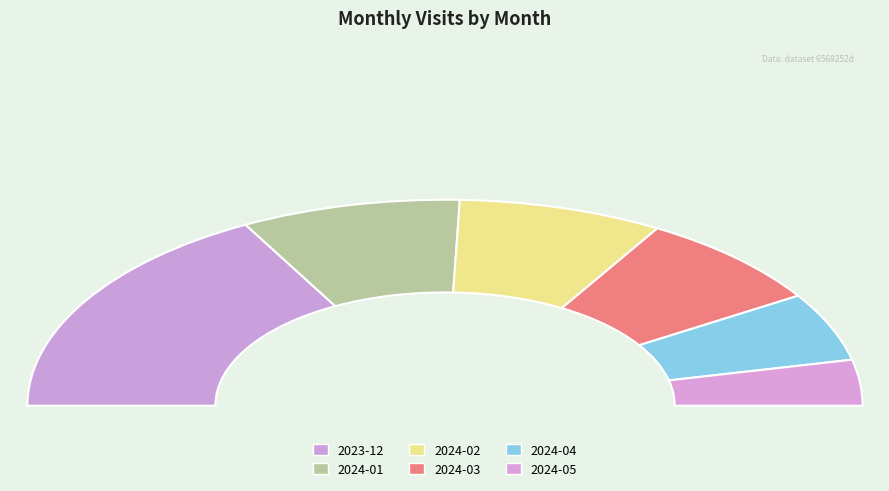

What is the largest slice in the pie chart?

2023-12